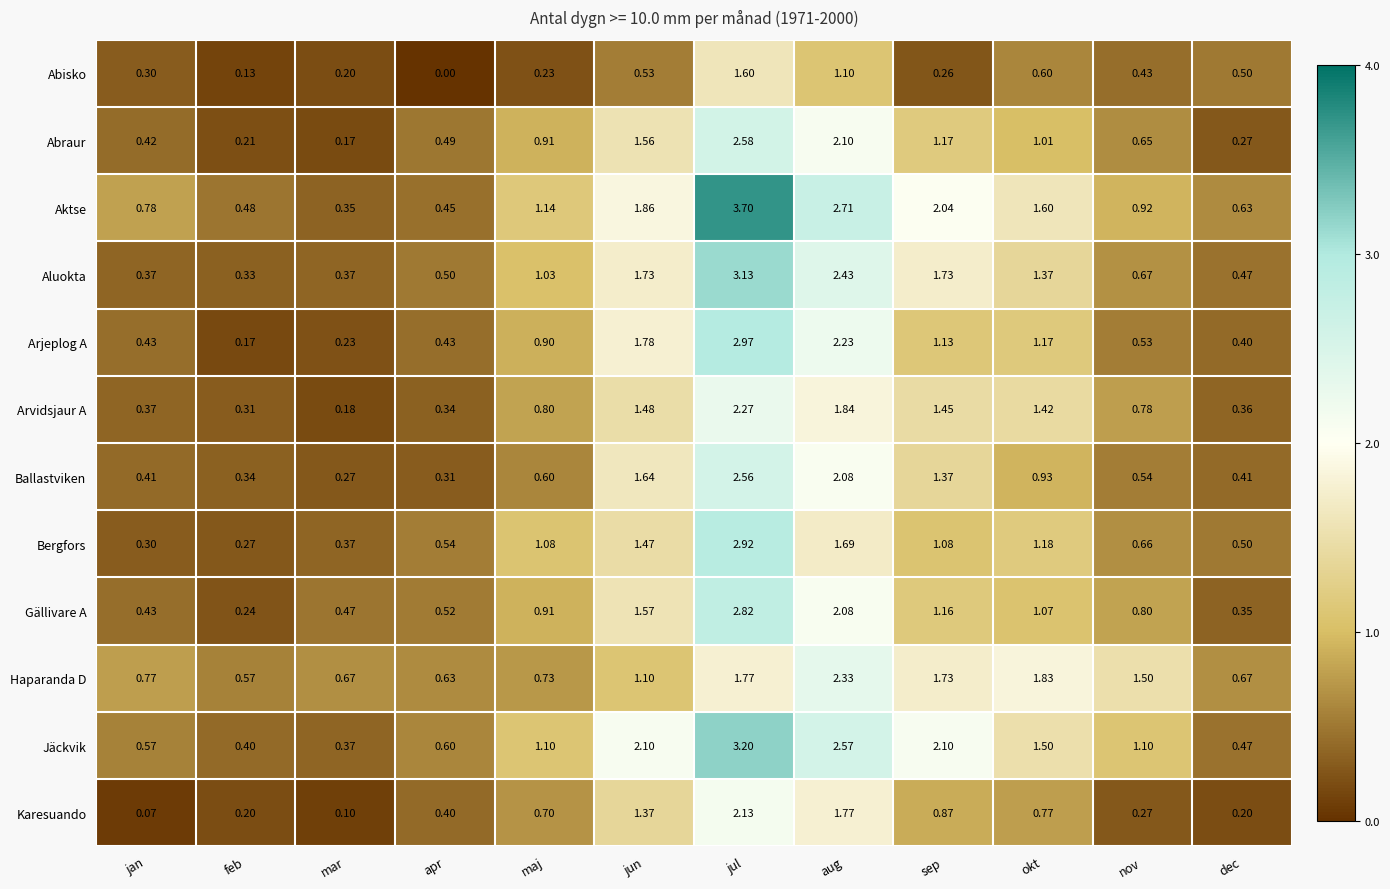

Which category has the lowest value across all series?

apr